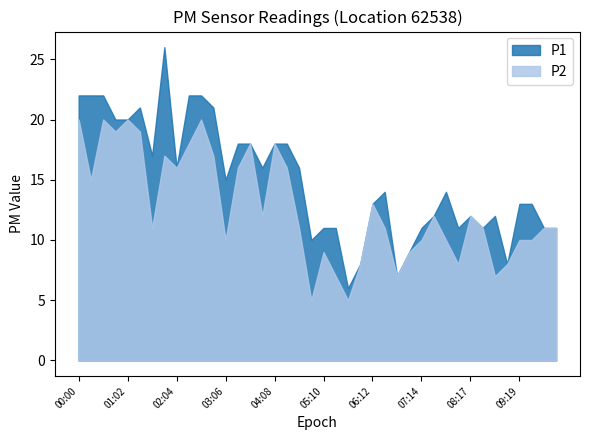

What is the spread (max minus min) of values at 05:41?

1